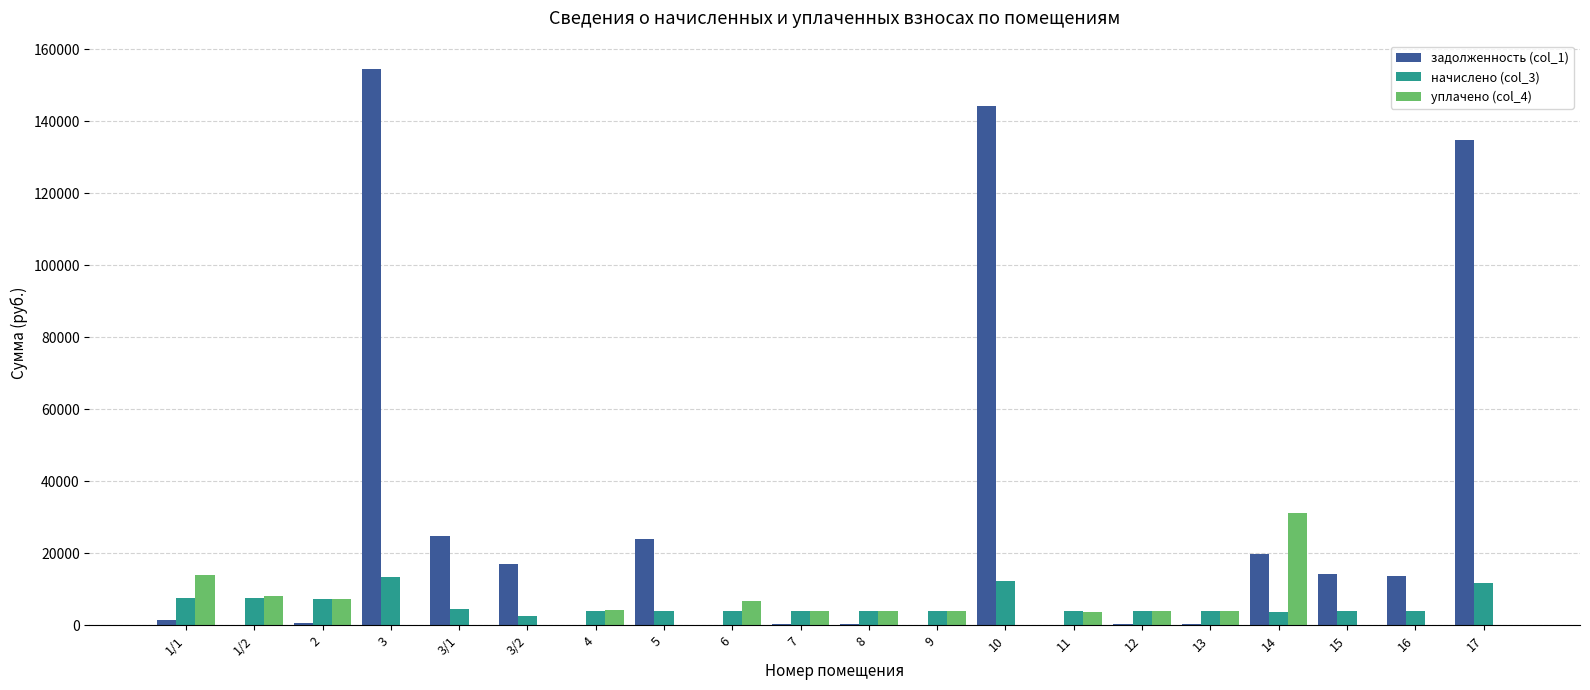

The value of задолженность (col_1) at 6 is 0.0. True or false?

True